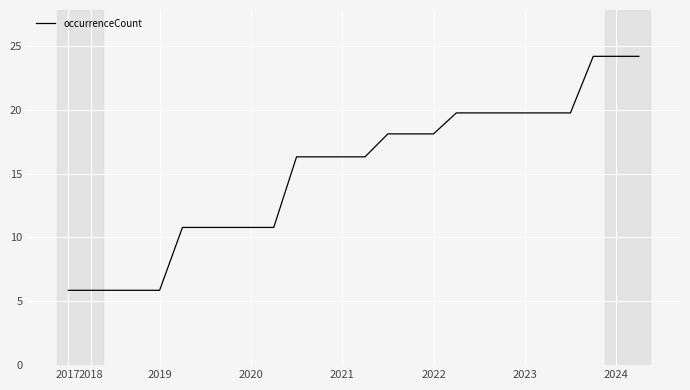

What is the difference between the second highest and minimum values?

18.3